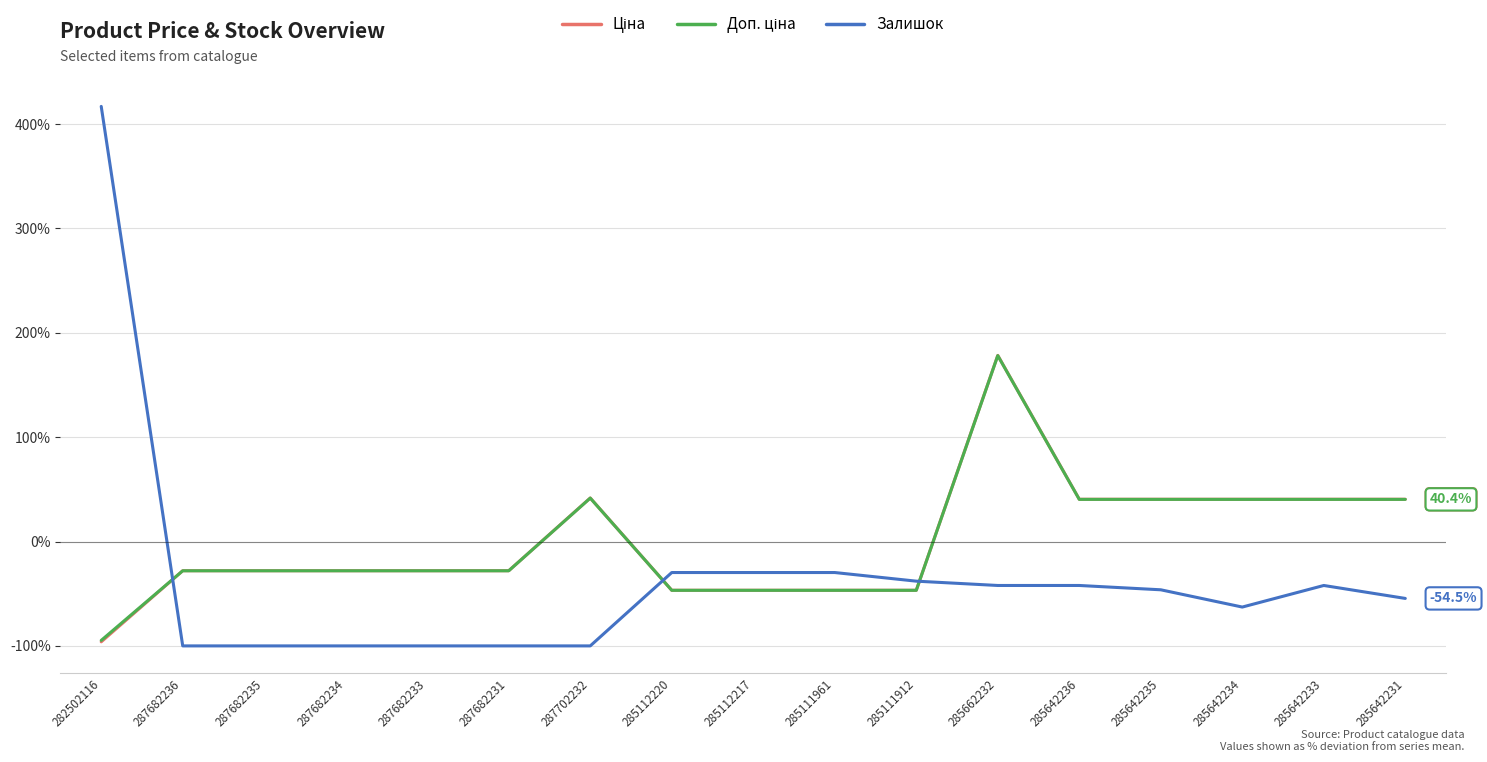

Which series has the largest range (max minus min)?

Залишок